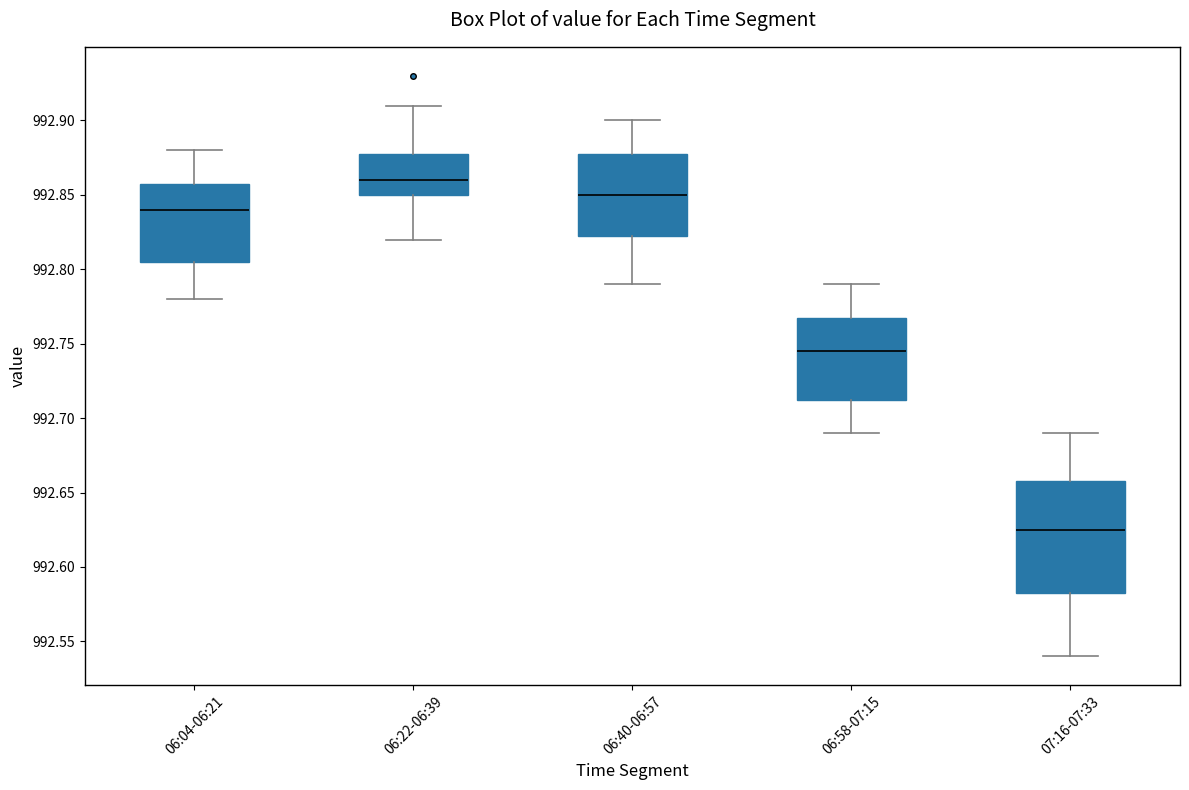

Comparing the boxes themselves (not the whiskers), which one is the tallest?

07:16-07:33